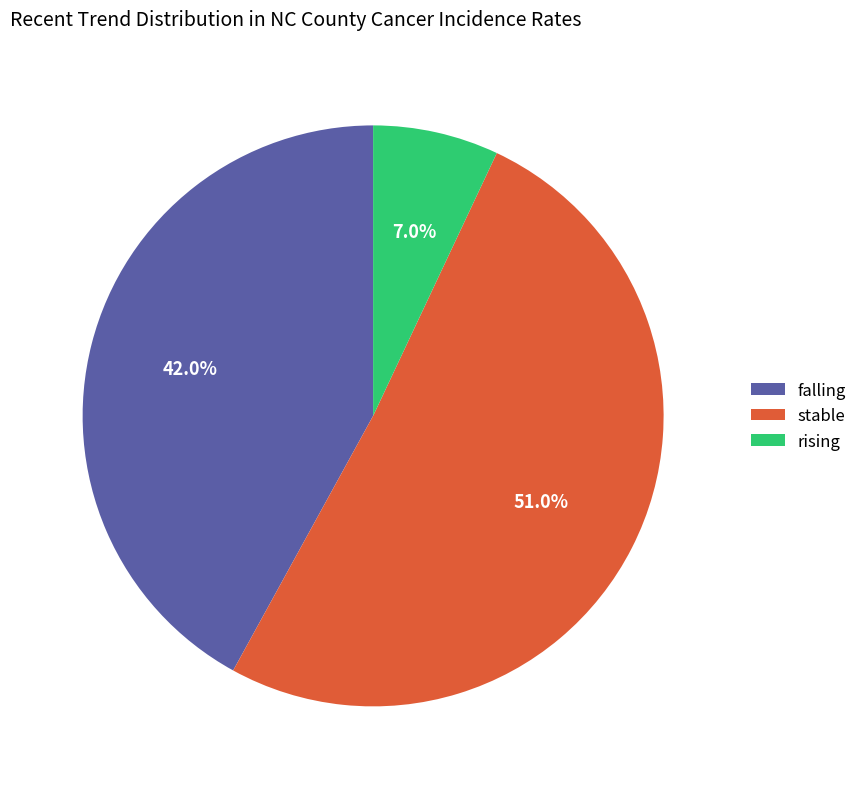

Which slice is the largest?

stable